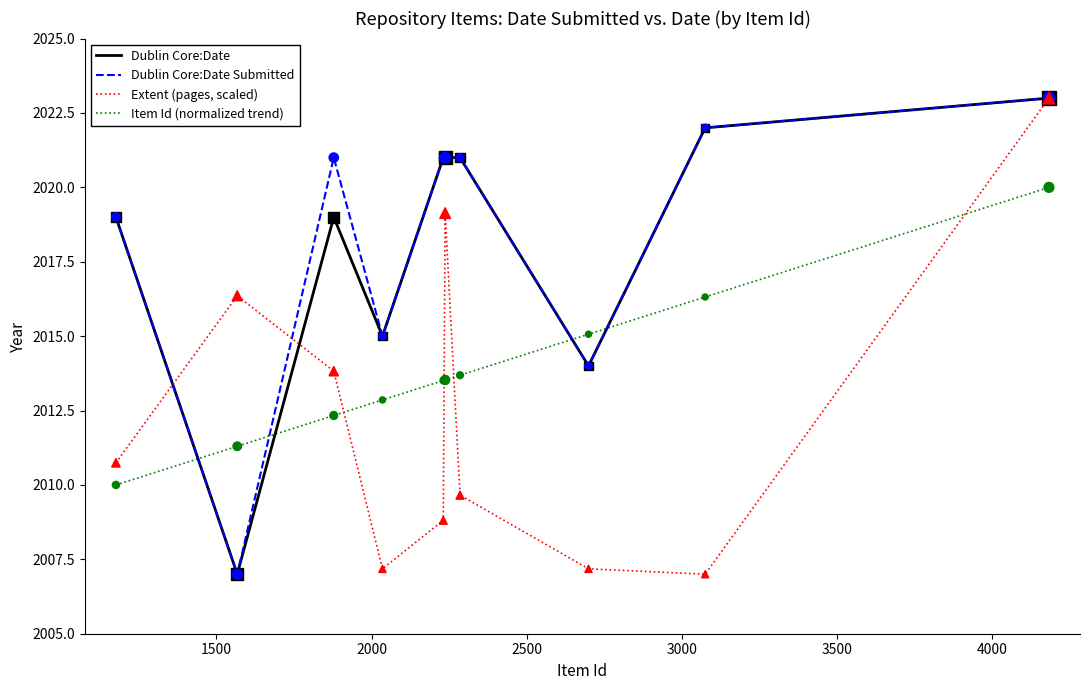

What is the minimum value shown in the chart?

2007.0